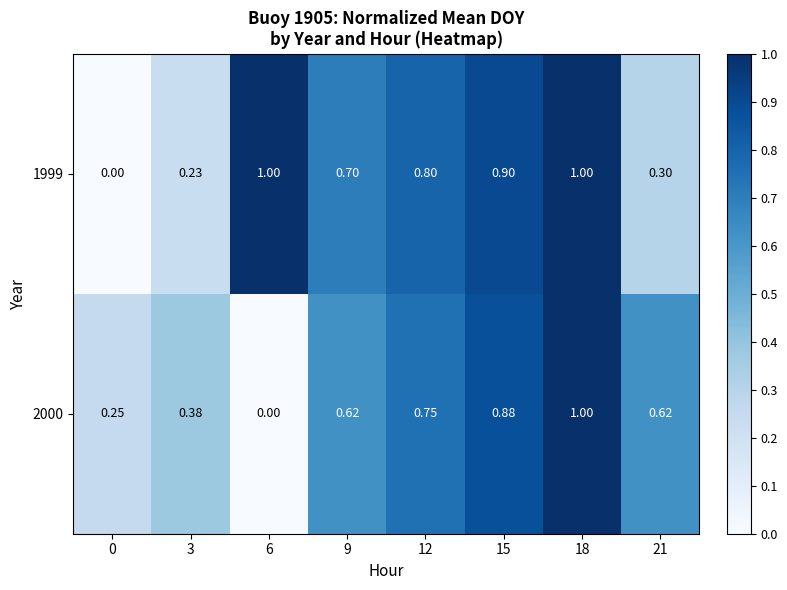

Which has a higher value, 3 or 0?

3